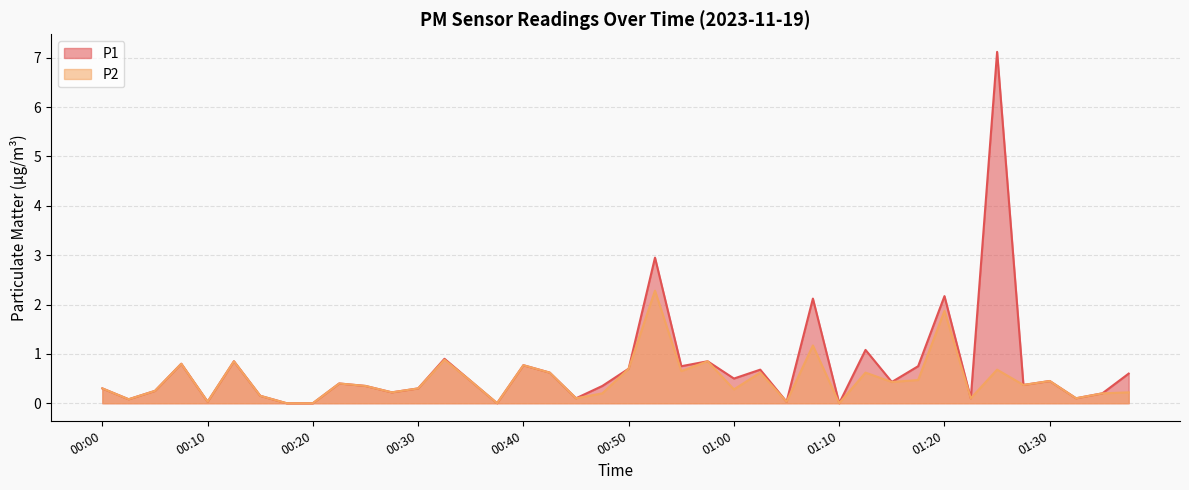

List the labels in order of P1 value, largest first.

01:25, 00:52, 01:20, 01:07, 01:12, 00:32, 00:12, 00:57, 00:07, 00:40, 00:55, 01:17, 00:50, 01:02, 00:42, 01:37, 01:00, 00:35, 01:30, 01:15, 00:22, 01:27, 00:25, 00:47, 00:00, 00:30, 00:05, 00:27, 01:35, 00:15, 00:45, 01:22, 01:32, 00:02, 00:10, 01:05, 00:17, 00:20, 00:37, 01:10